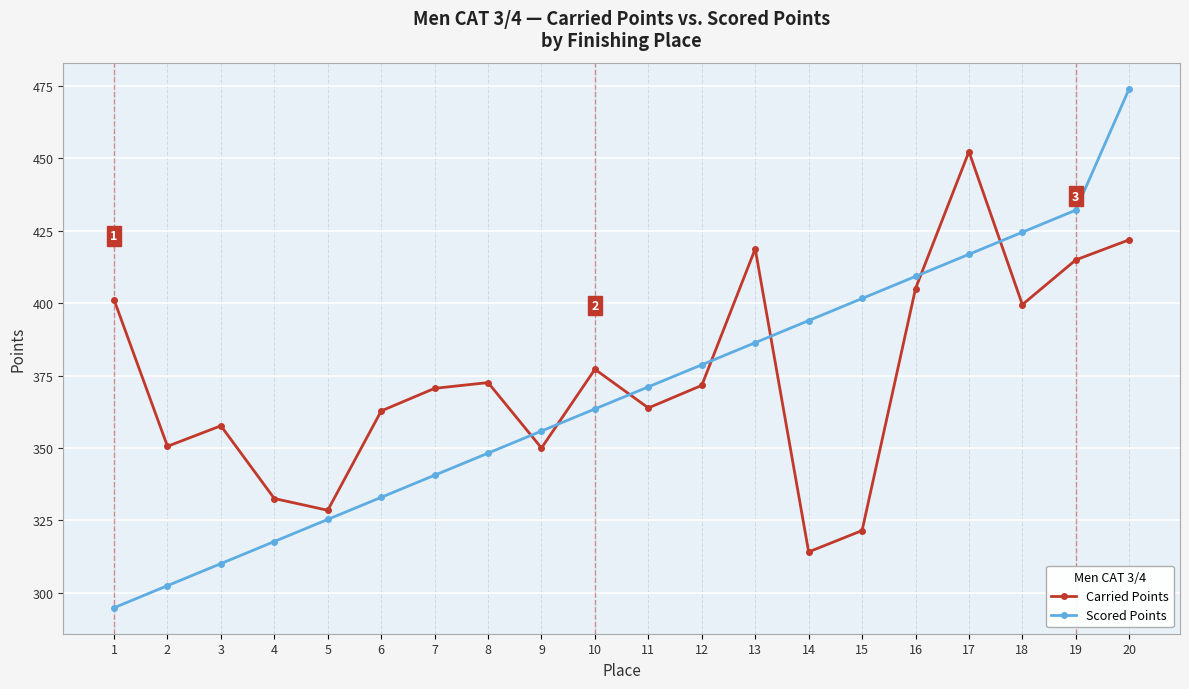

Rank the series by their maximum value, from highest to lowest.

Scored Points, Carried Points